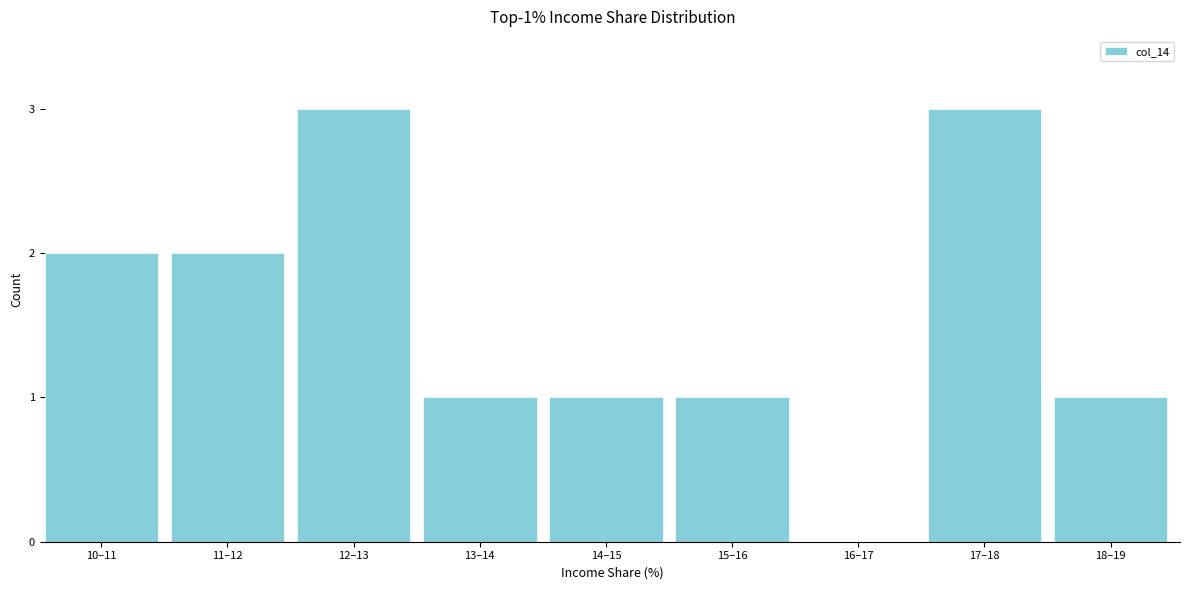

Reading right to left, transcribe all the data shown in this chart.

18–19=1	17–18=3	16–17=0	15–16=1	14–15=1	13–14=1	12–13=3	11–12=2	10–11=2